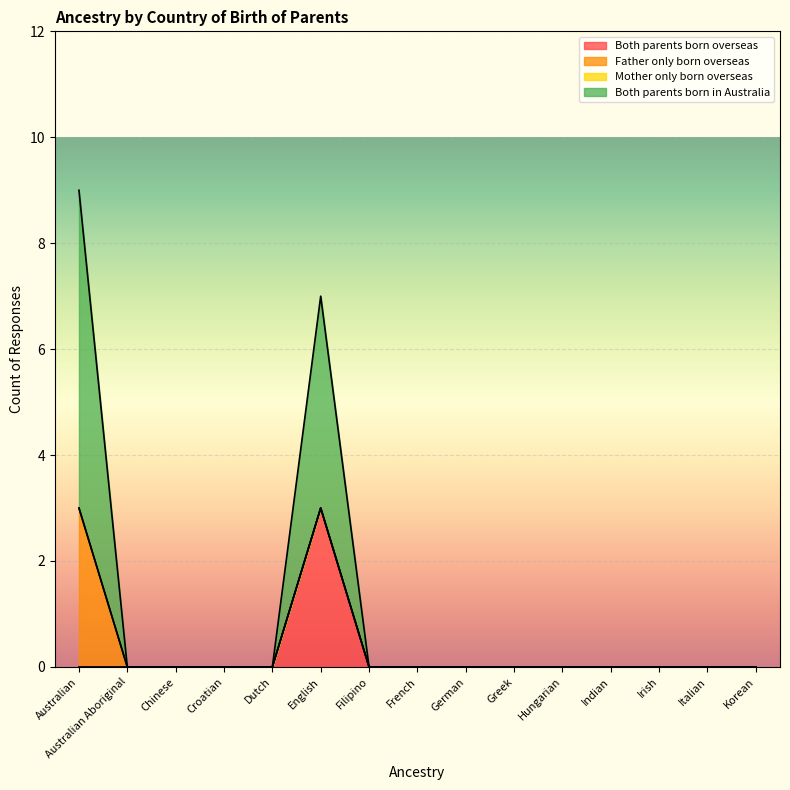

Which category has the highest value in the Both parents born overseas series?

English